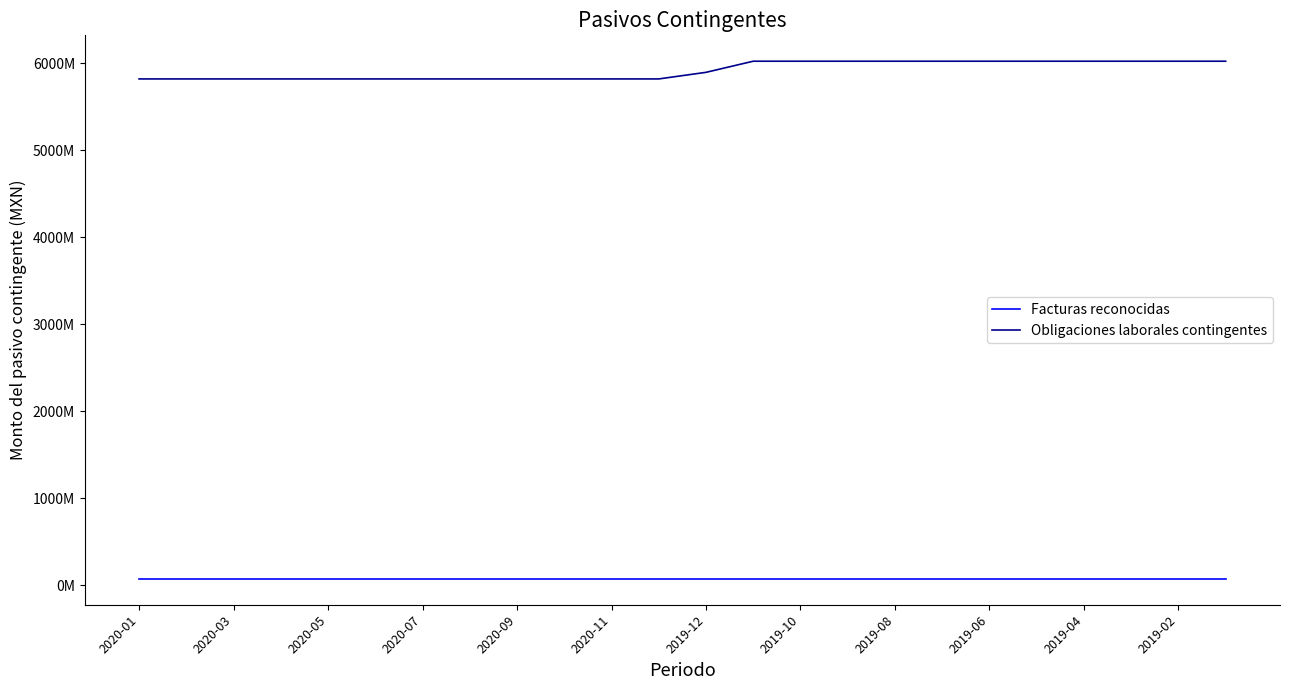

What are all the series names shown in the legend?

Facturas reconocidas, Obligaciones laborales contingentes